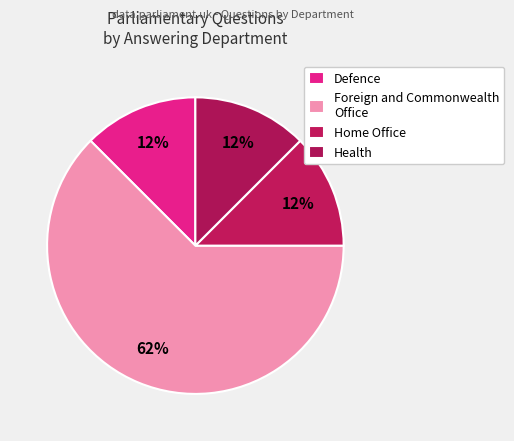

To the nearest percent, what is the difference between the Foreign and Commonwealth Office and Health slice percentages?

50%